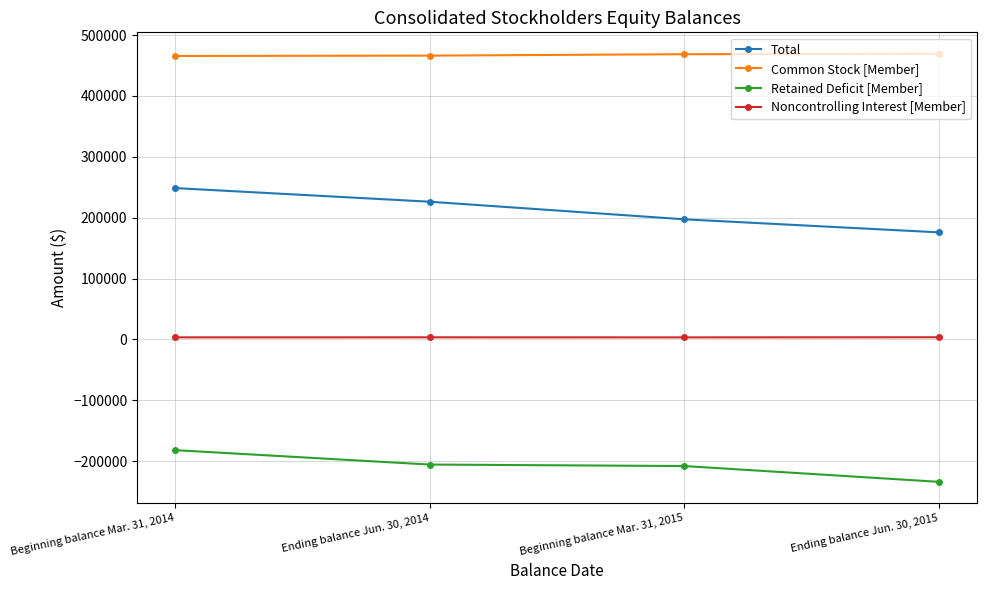

Rank the series by their average value, from highest to lowest.

Common Stock [Member], Total, Noncontrolling Interest [Member], Retained Deficit [Member]